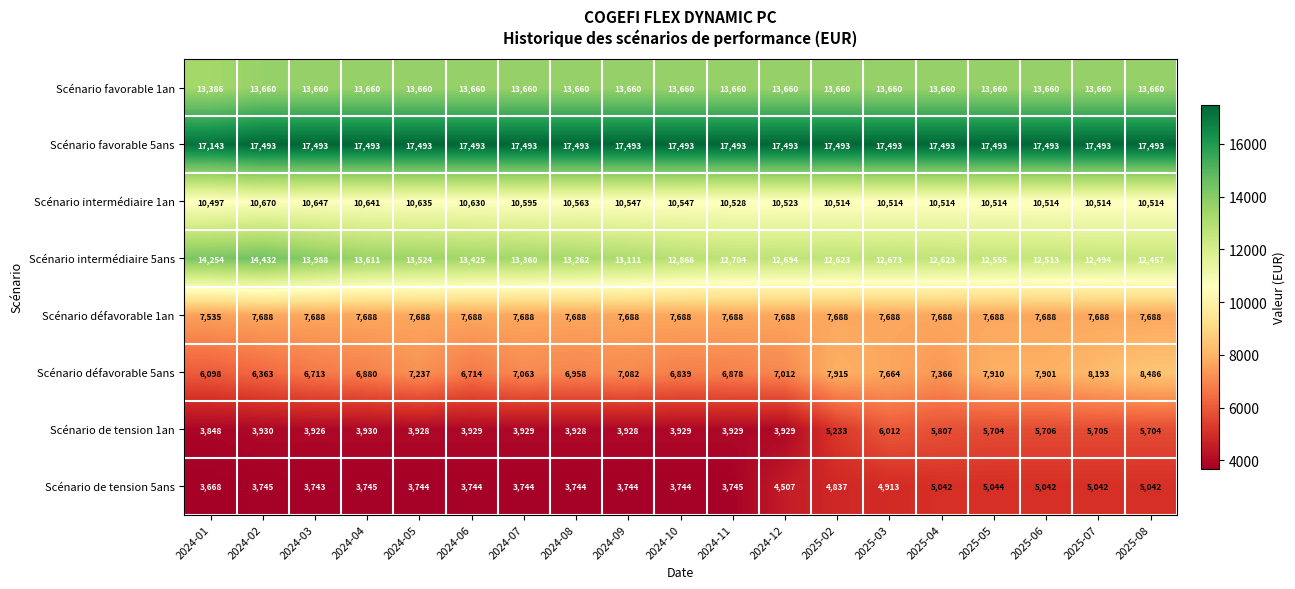

At which category is the sum across all series the highest?

2025-08